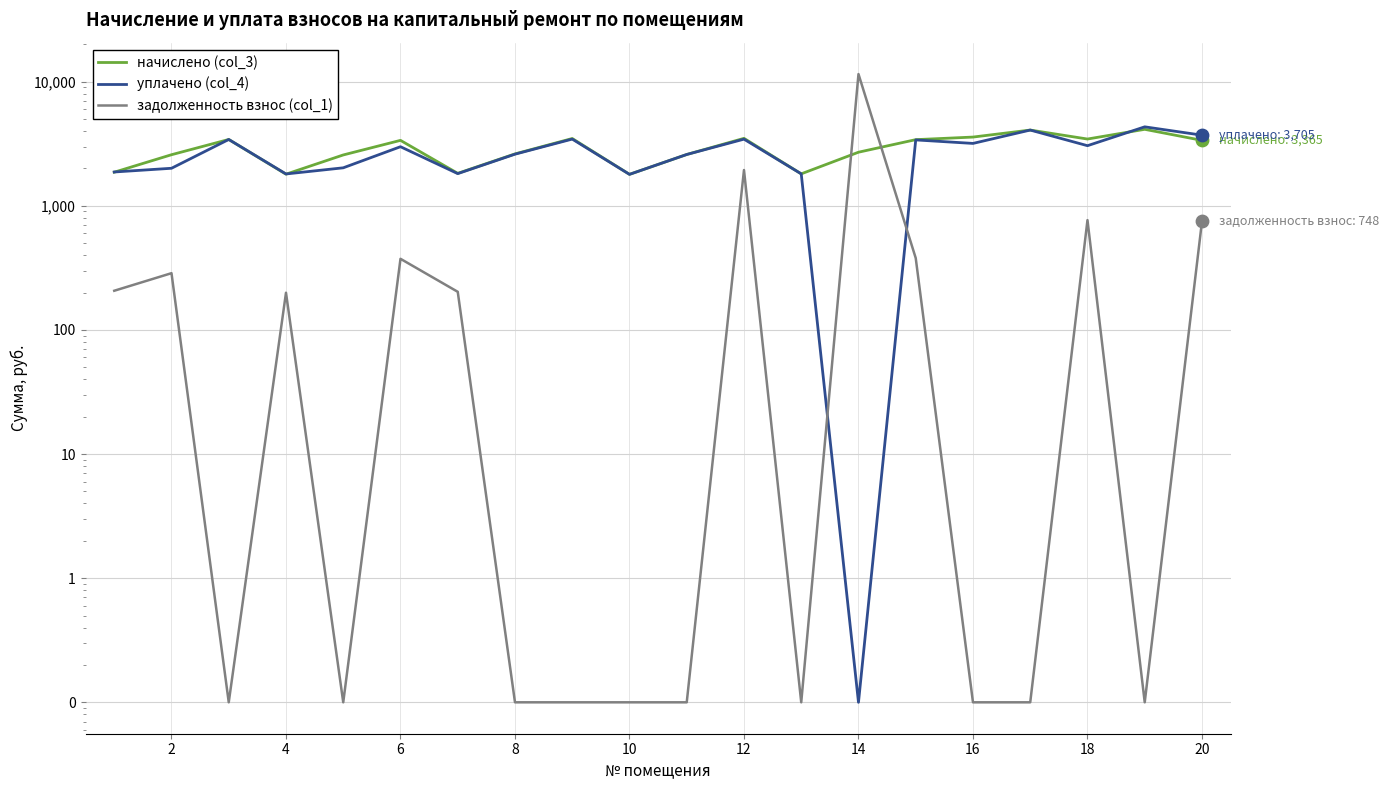

Which series has the largest Y range (max minus min)?

задолженность взнос (col_1)